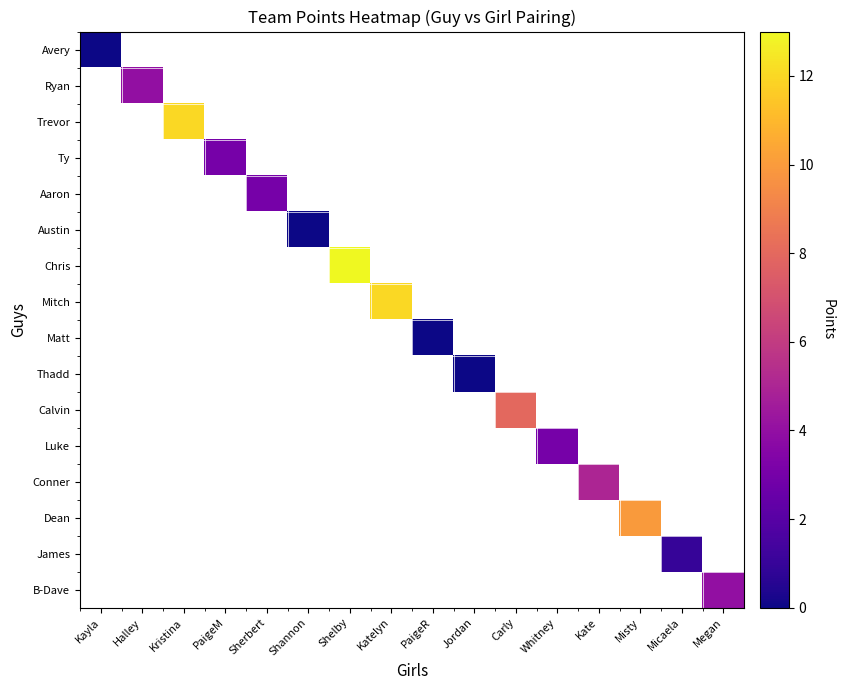

What is the greatest value displayed?

13.0